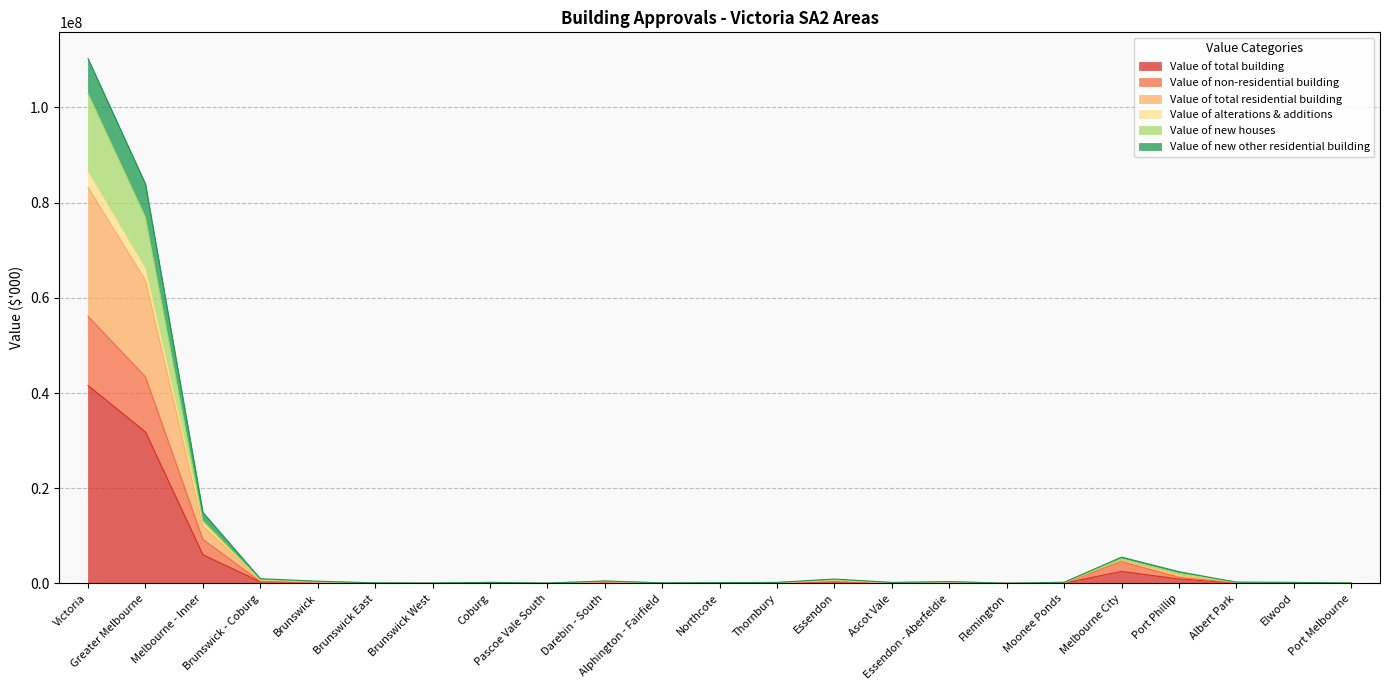

What is the label of the 6th point from the right?

Moonee Ponds